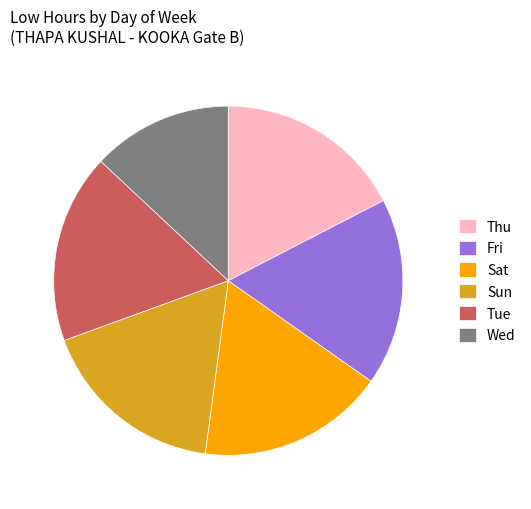

Is there a majority slice in this chart?

No